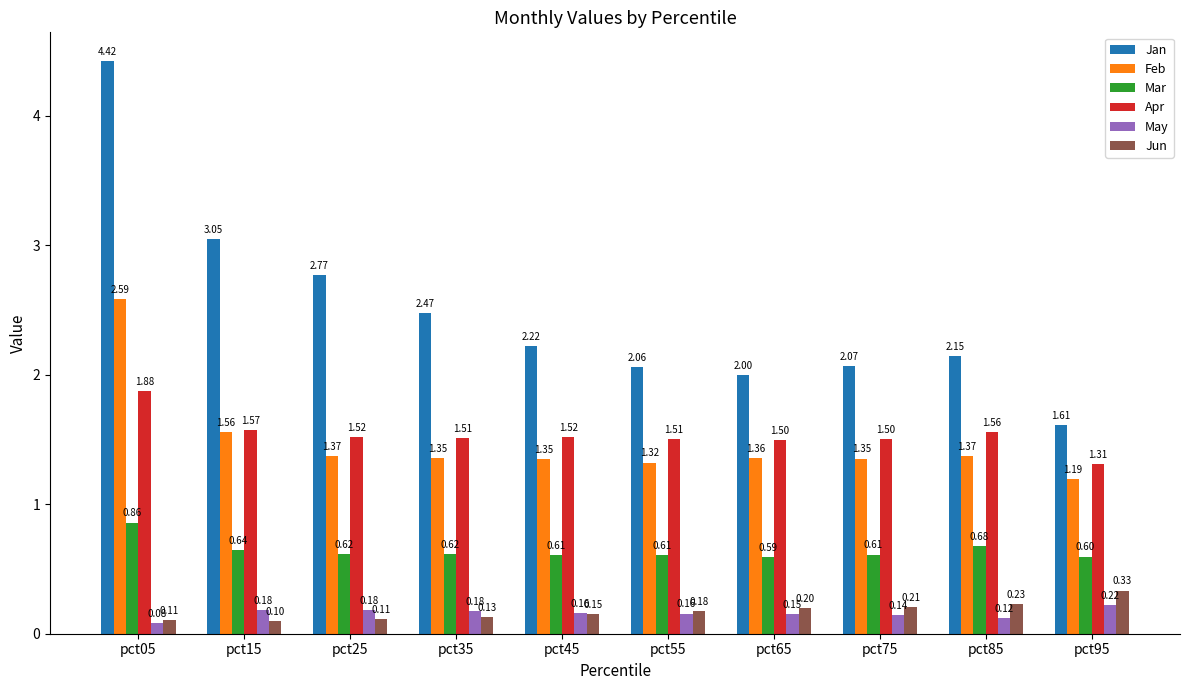

What is the total value across all series at pct85?

6.1